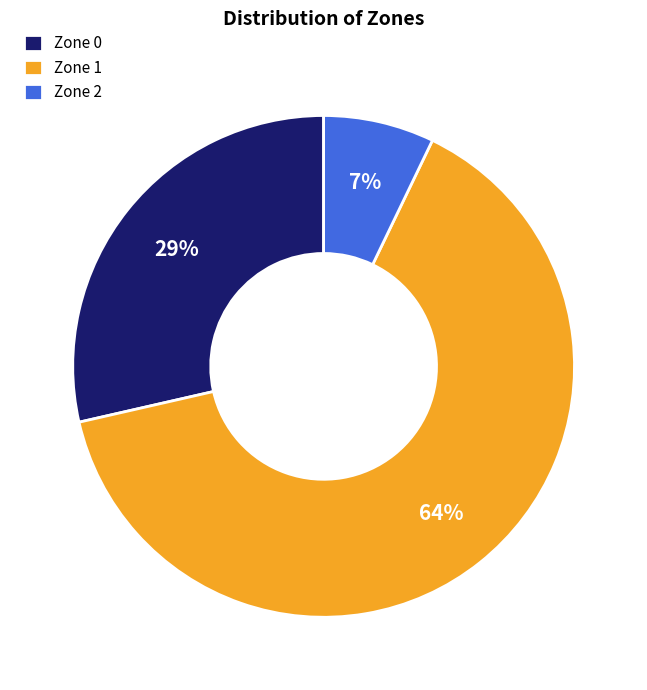

Which has a higher value, Zone 0 or Zone 1?

Zone 1